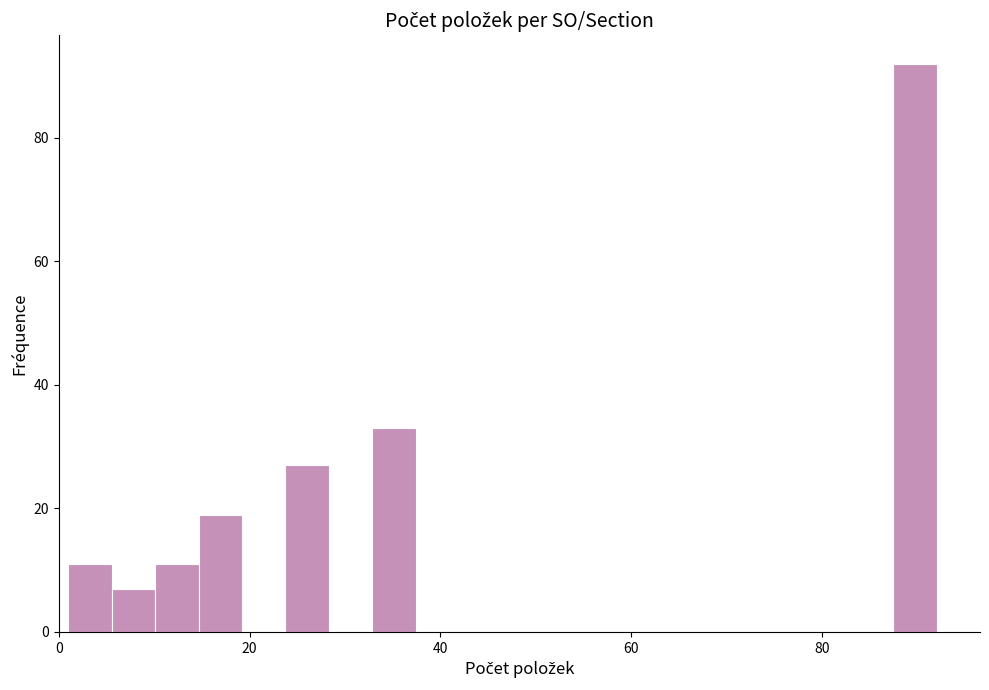

Around what value on the x-axis is the tallest bar? Give the approximate position of its centre, as read against the axis.

90